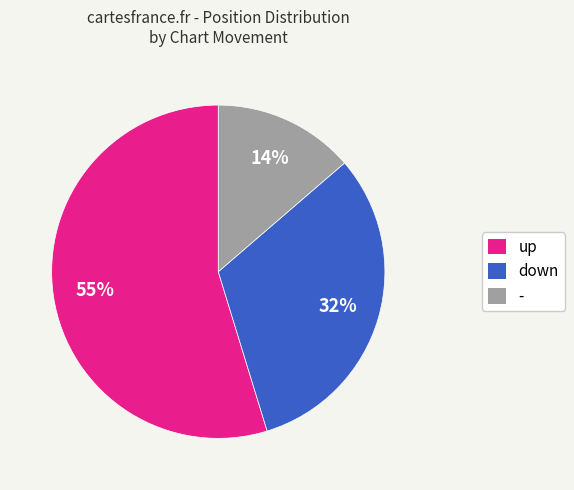

To the nearest percent, what is the difference between the down and up slice percentages?

23%